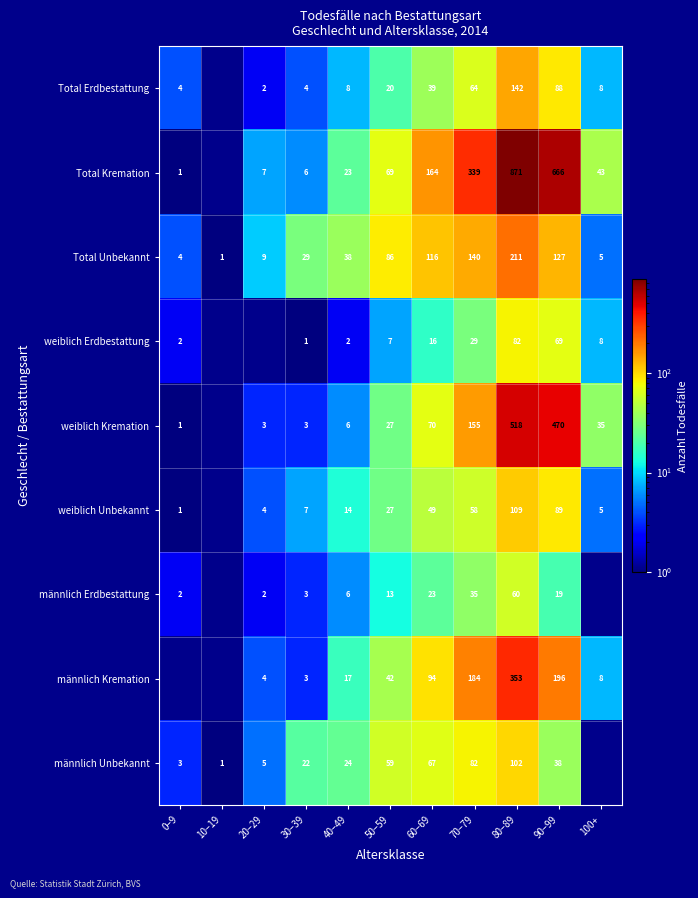

Which label corresponds to the smallest value in the chart?

10–19